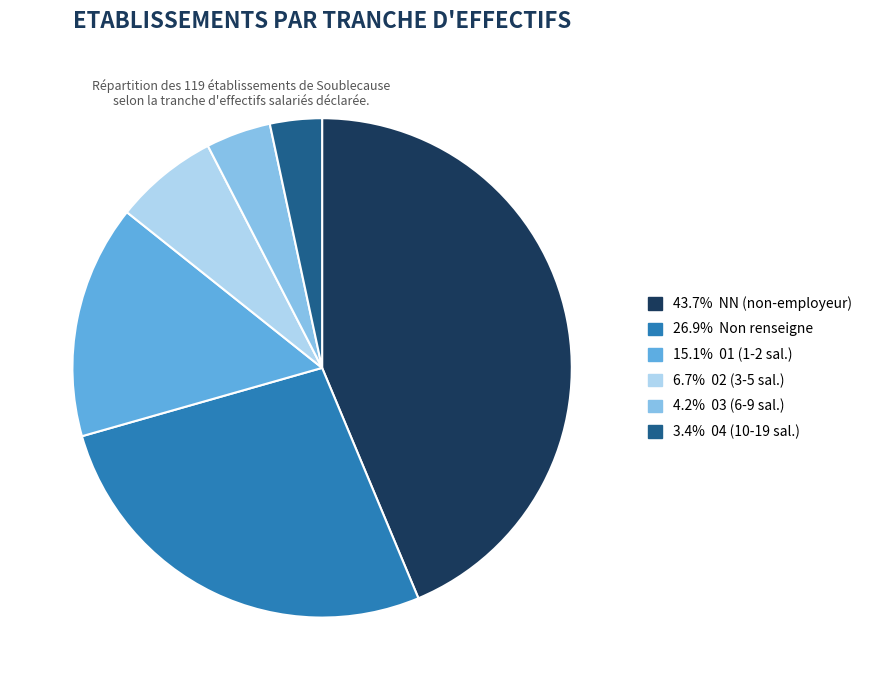

Is there any slice that represents more than half of the pie?

No